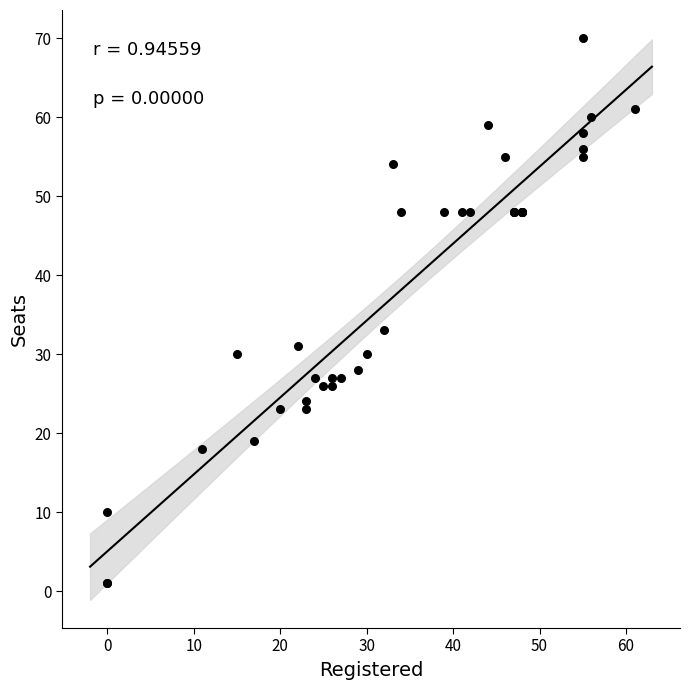

What Y value in the scatter plot is closest to 35?

33